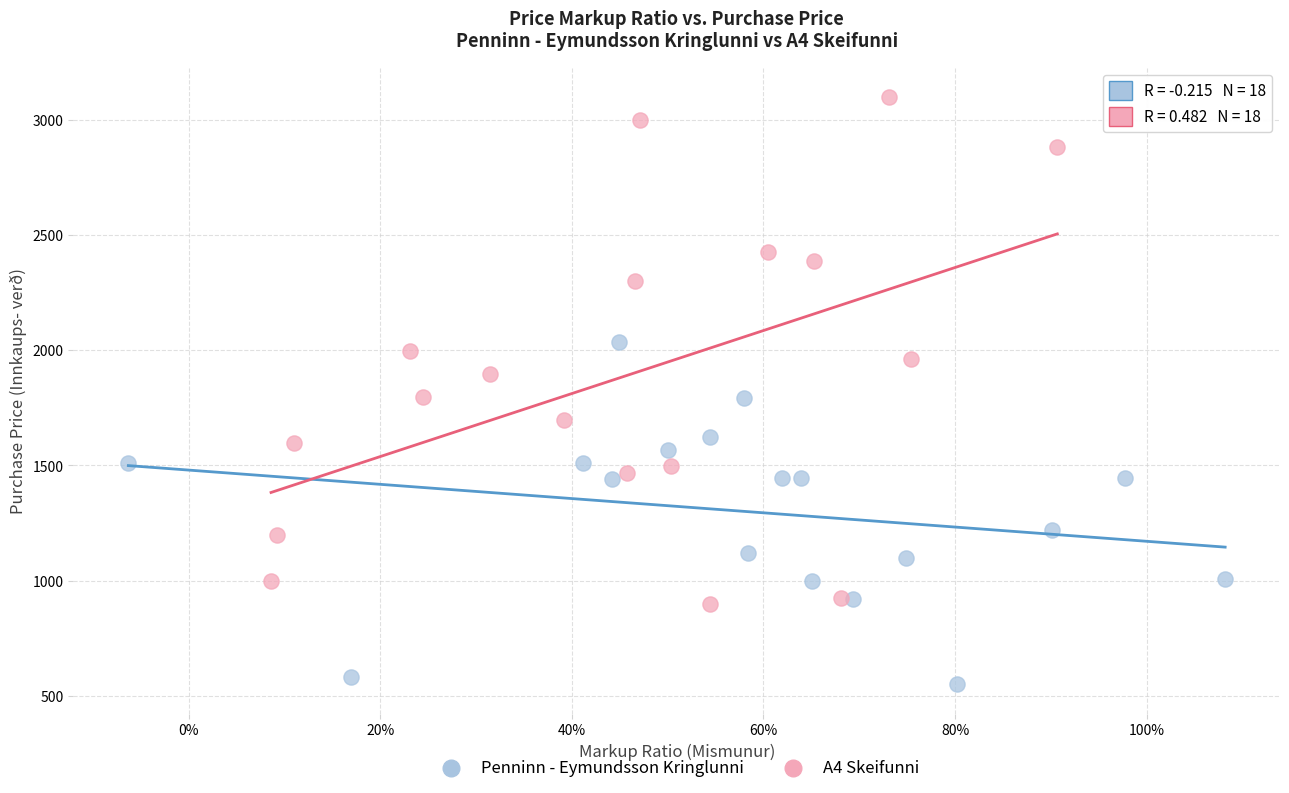

Which series has the largest Y range (max minus min)?

A4 Skeifunni